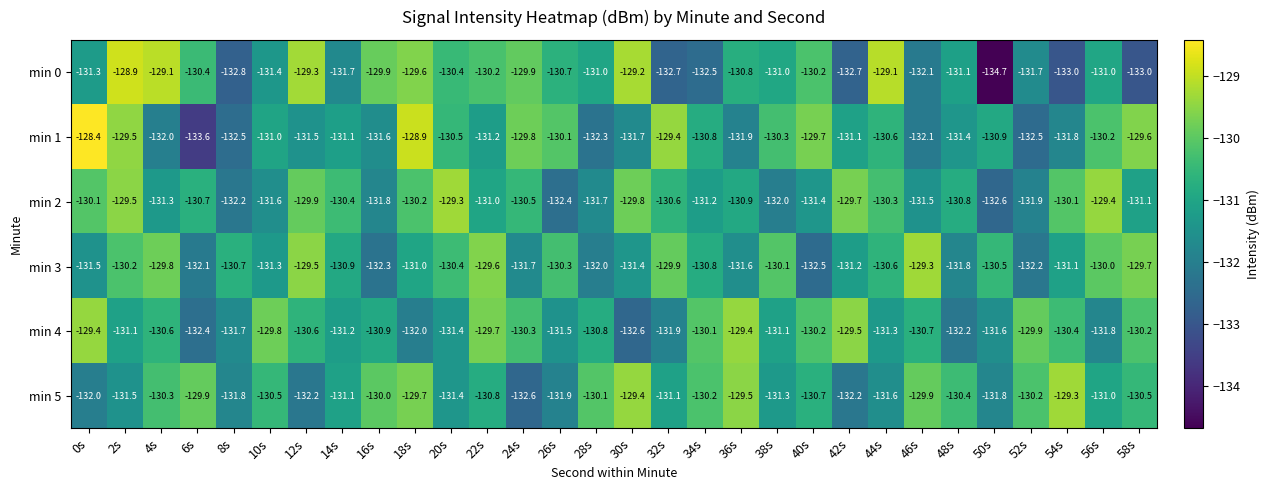

Is the value of min 2 at 50s greater than the value of min 4 at 6s?

No